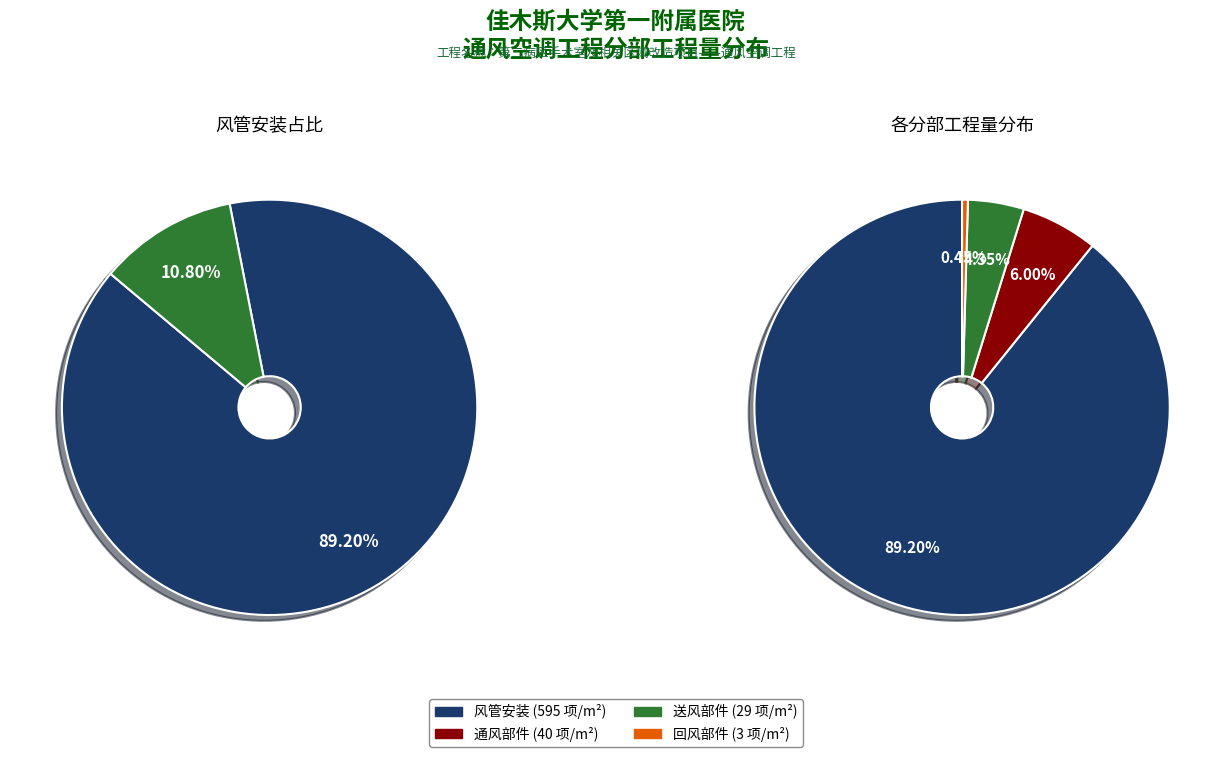

Is it true that 回风部件 is 26% of the pie?

False